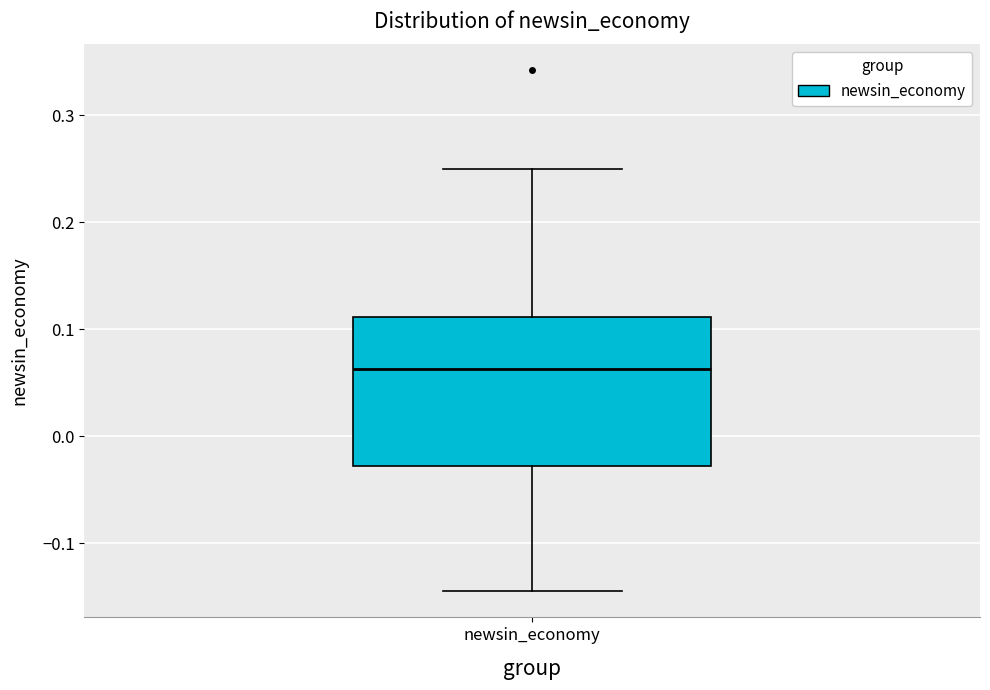

Transcribe this box plot: give where the median line is, the range the box spans, and where the two whiskers end, as read against the y-axis. The values are not printed on the chart, so give them approximately, as read against the axis.

median 0.06, box -0.03 to 0.11, whiskers -0.15 to 0.25